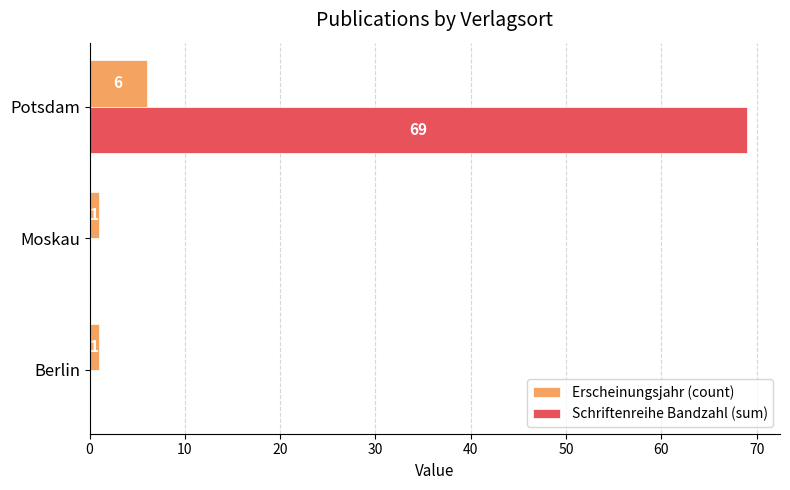

What is the total value across all series at Potsdam?

75